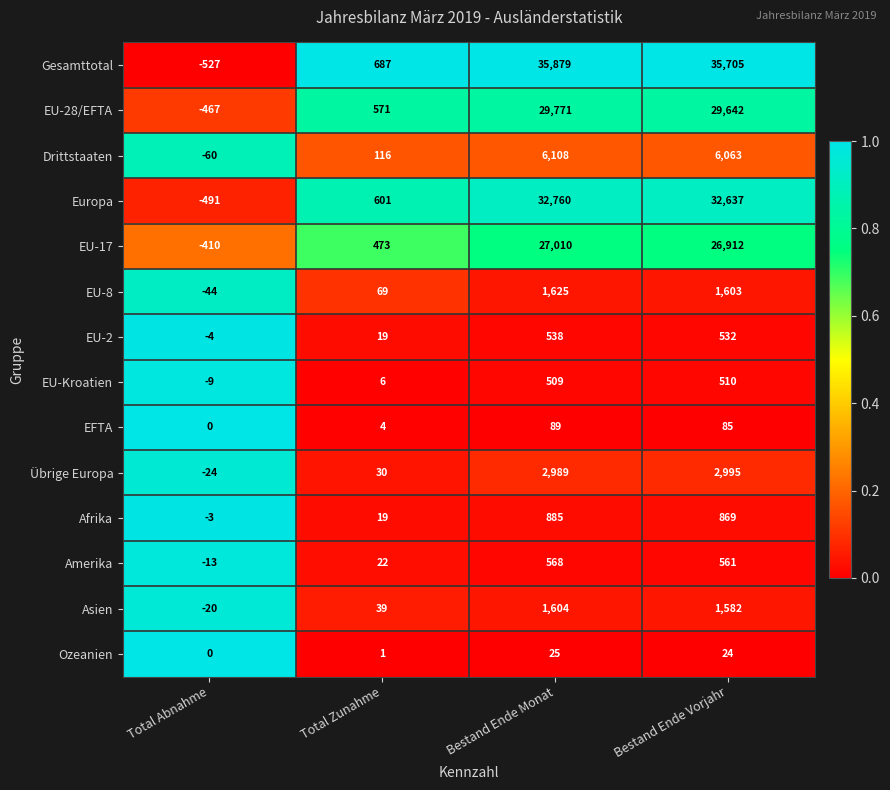

Count the number of categories in the chart.

4